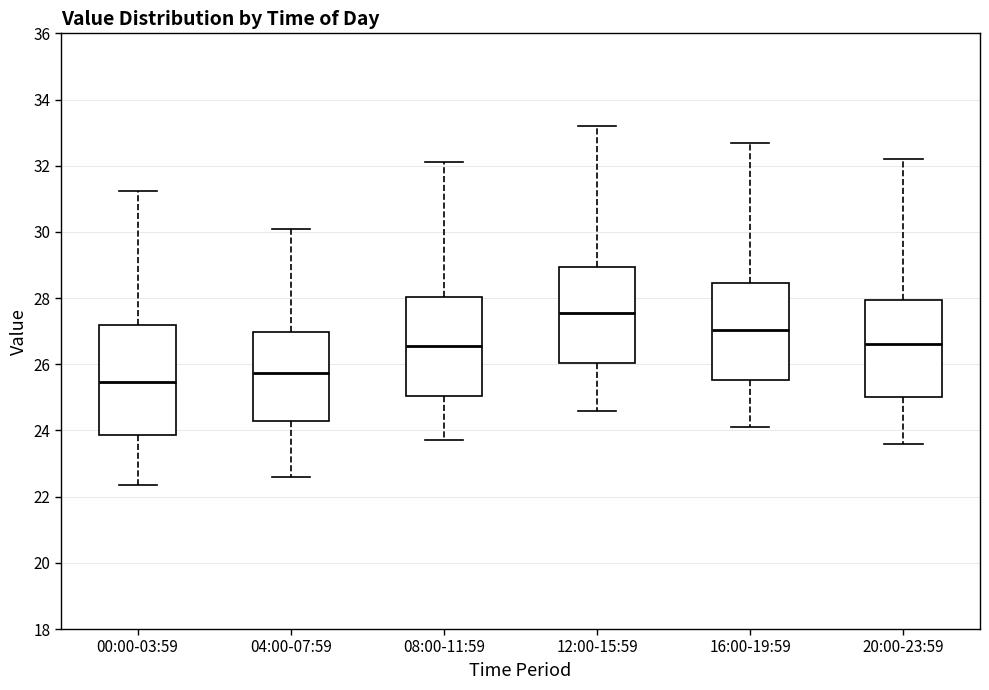

Which box is the tallest, from its lower edge to its upper edge?

00:00-03:59